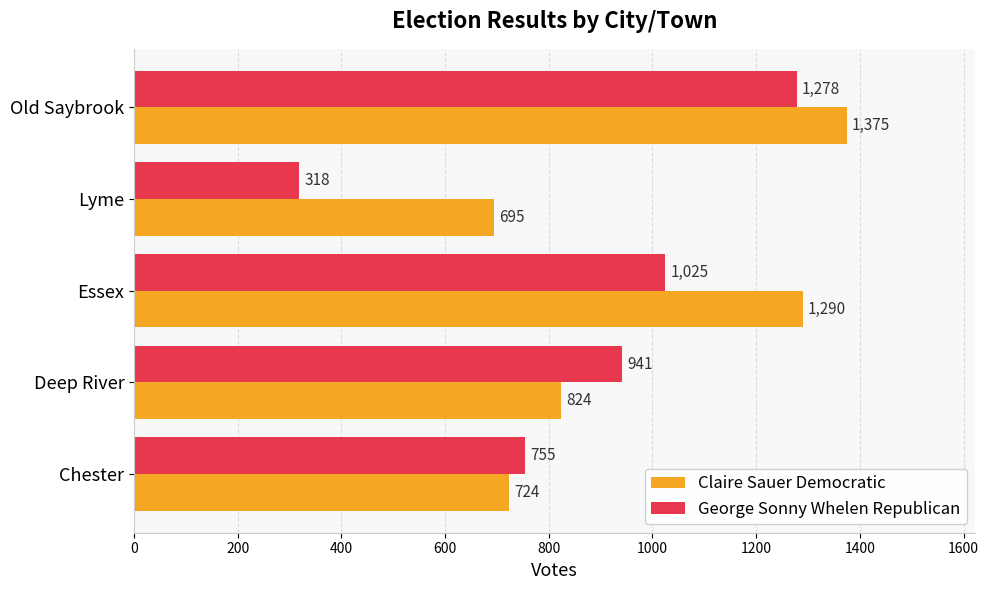

What is the sum of all Claire Sauer Democratic values?

4908